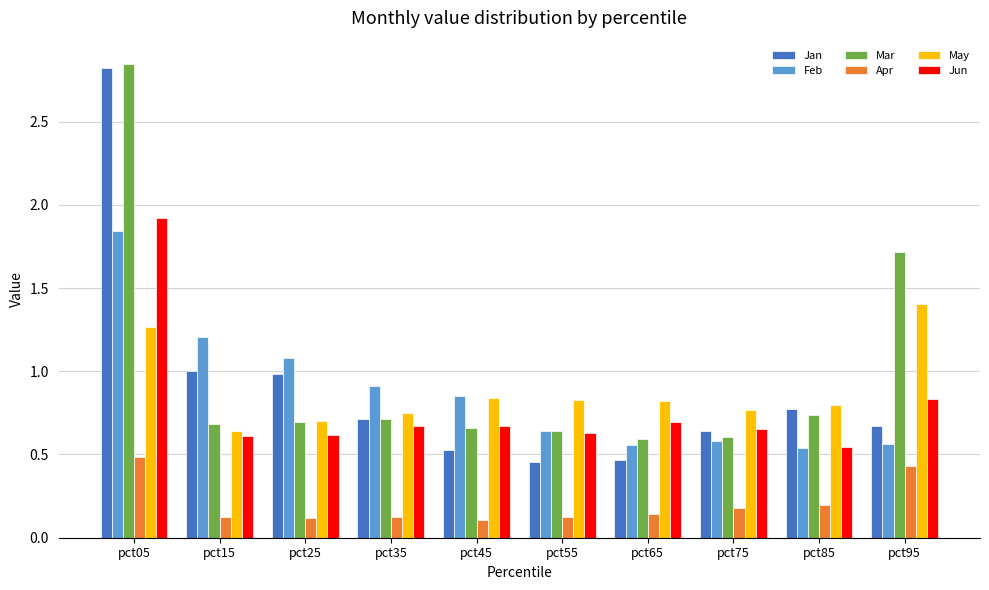

Count the number of categories in the chart.

10